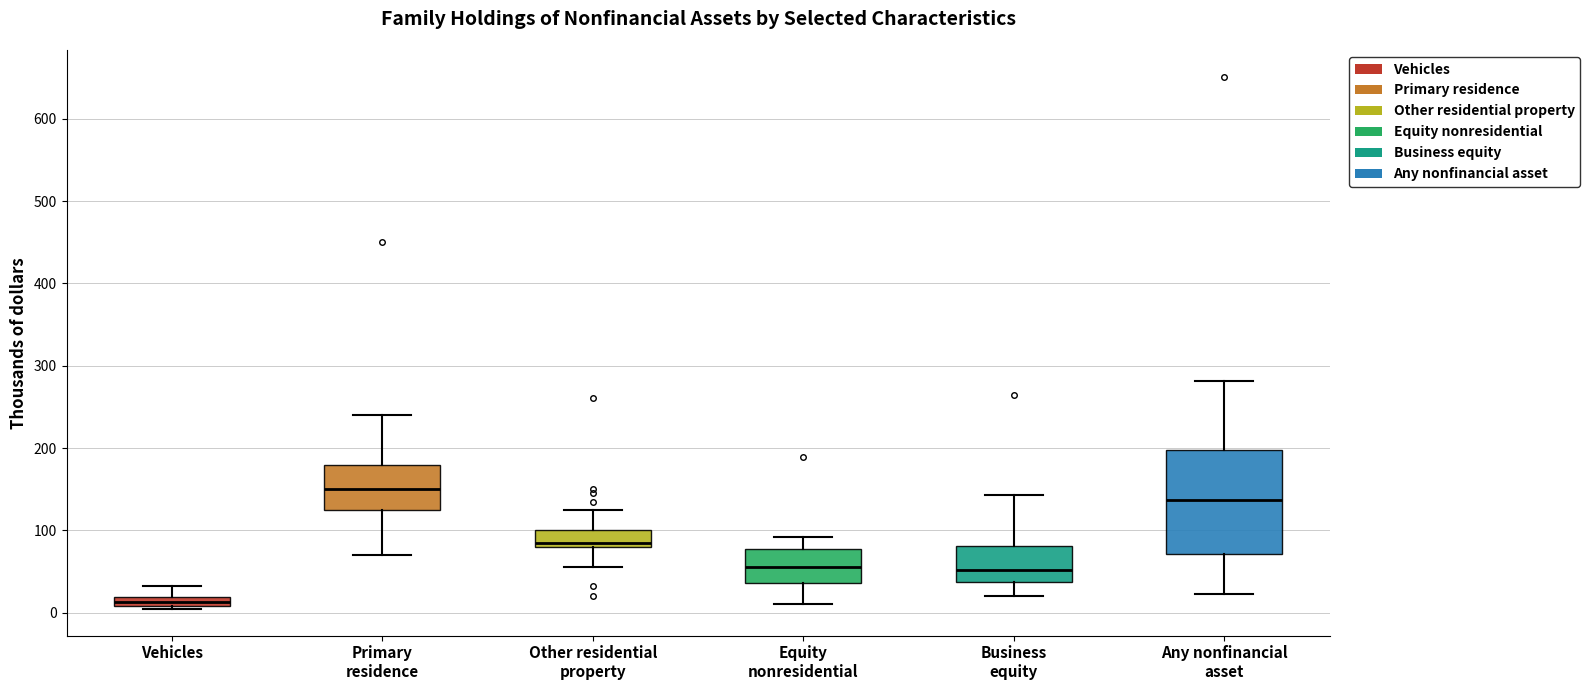

Comparing the boxes themselves (not the whiskers), which one is the tallest?

Any nonfinancial asset